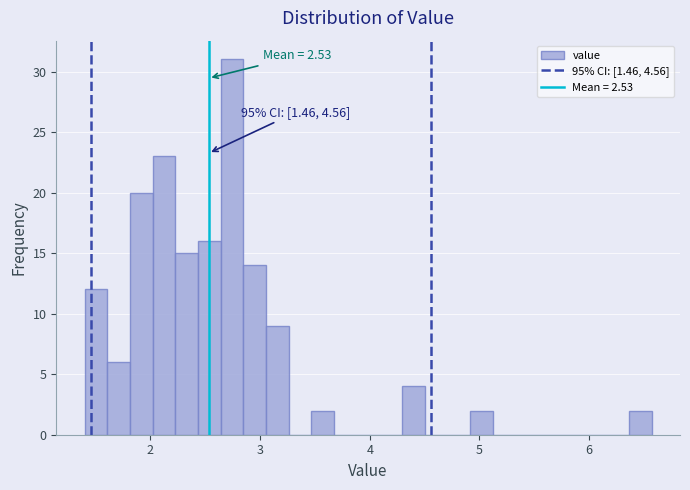

Around what value on the x-axis is the tallest bar? Give the approximate position of its centre, as read against the axis.

2.7